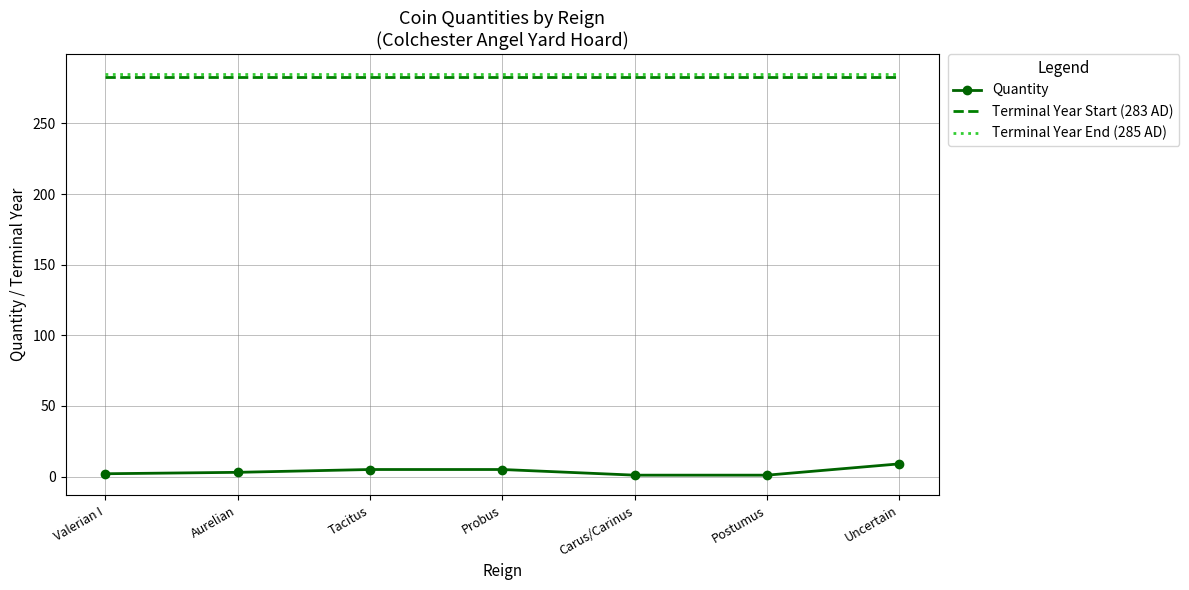

The value of Terminal Year Start (283 AD) at Valerian I is 395. True or false?

False